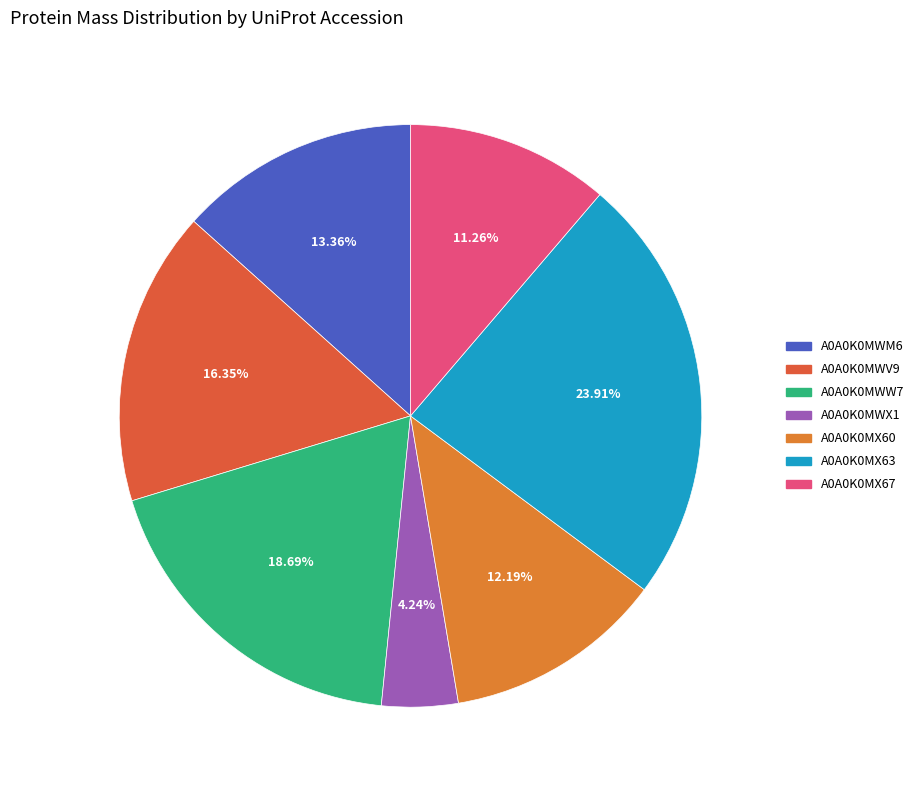

What percentage is the A0A0K0MWW7 slice, to the nearest percent?

19%